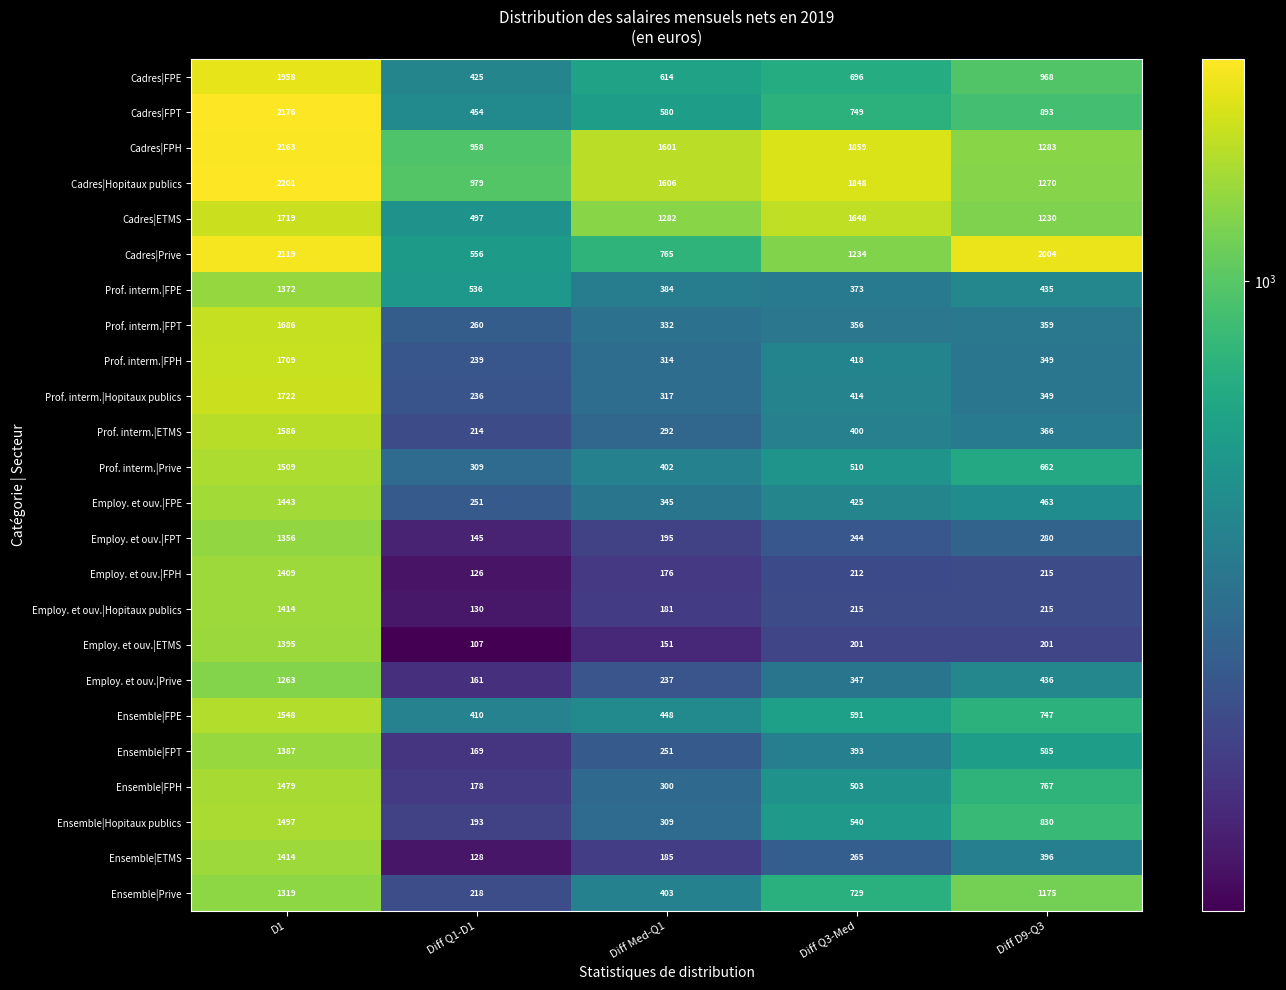

What is the approximate value of Cadres|ETMS at Diff Q3-Med?

1648